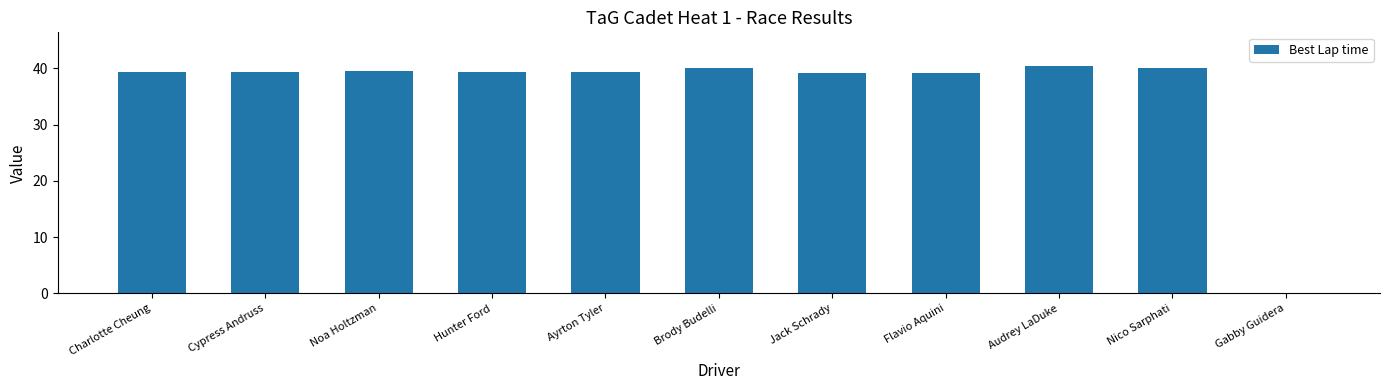

The value at Hunter Ford is 53.6. True or false?

False